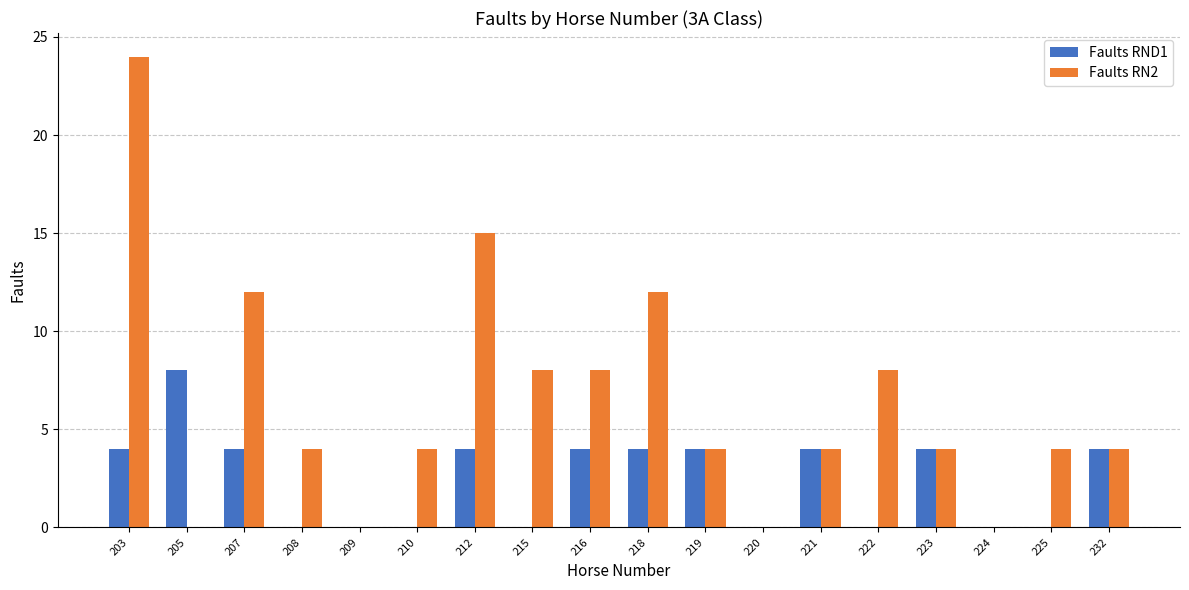

The Faults RND1 series shows 0 at 222. True or false?

True